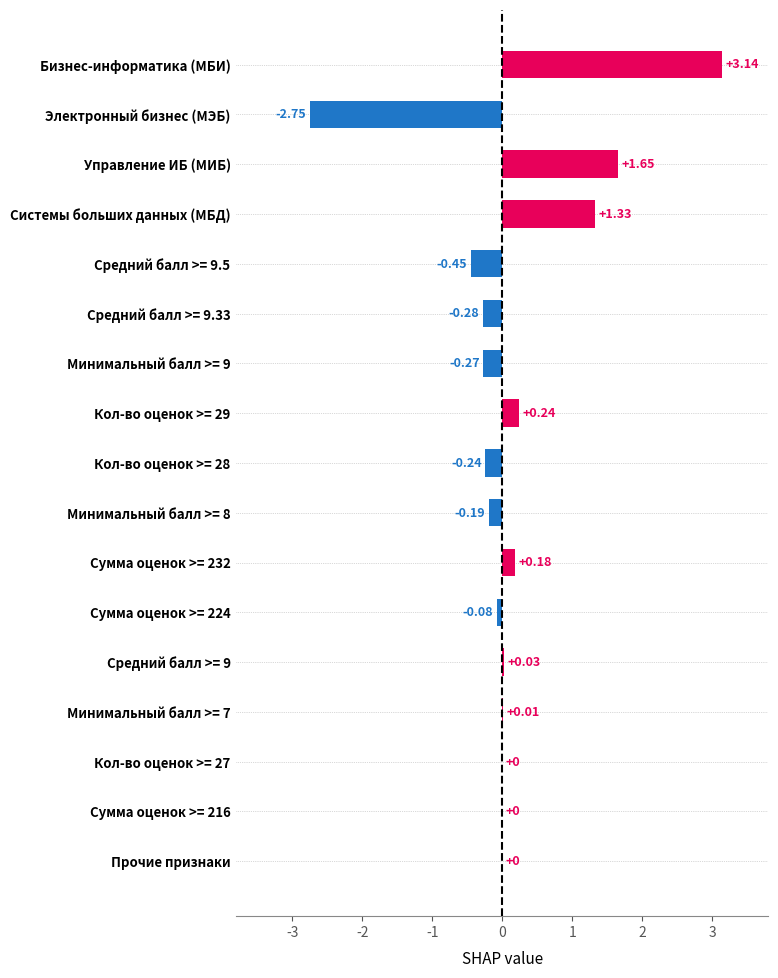

Are the bars grouped side by side (vs. stacked)?

No